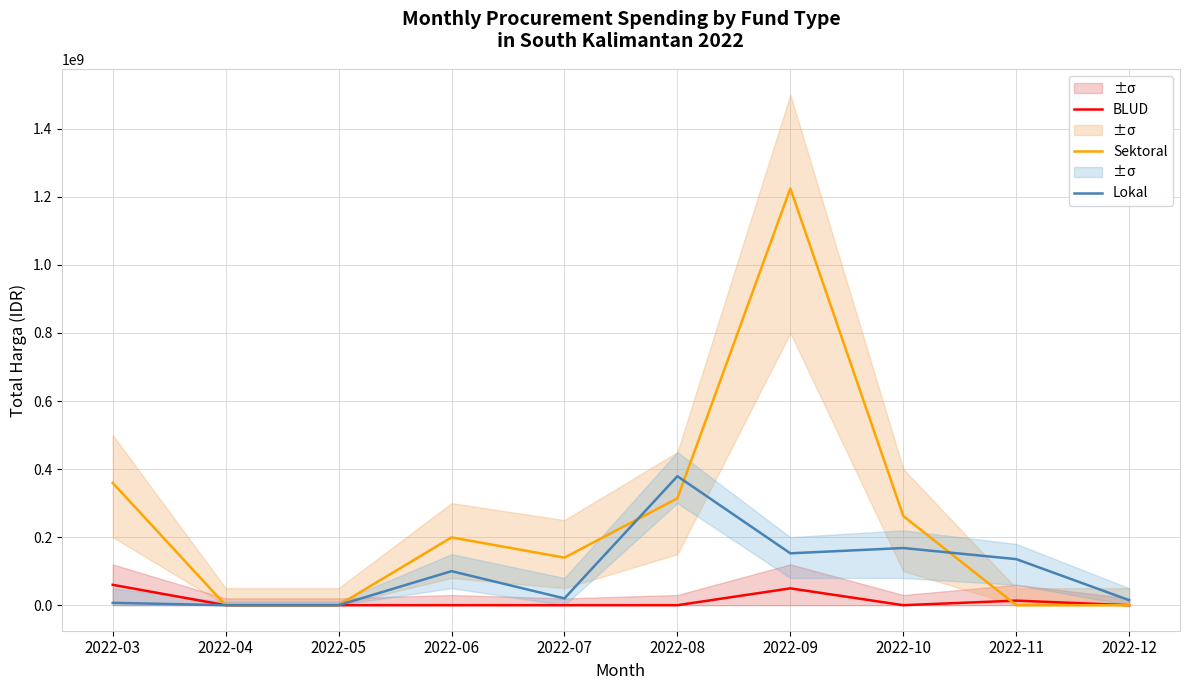

Is it true that BLUD equals -27033850 at 2022-08?

False